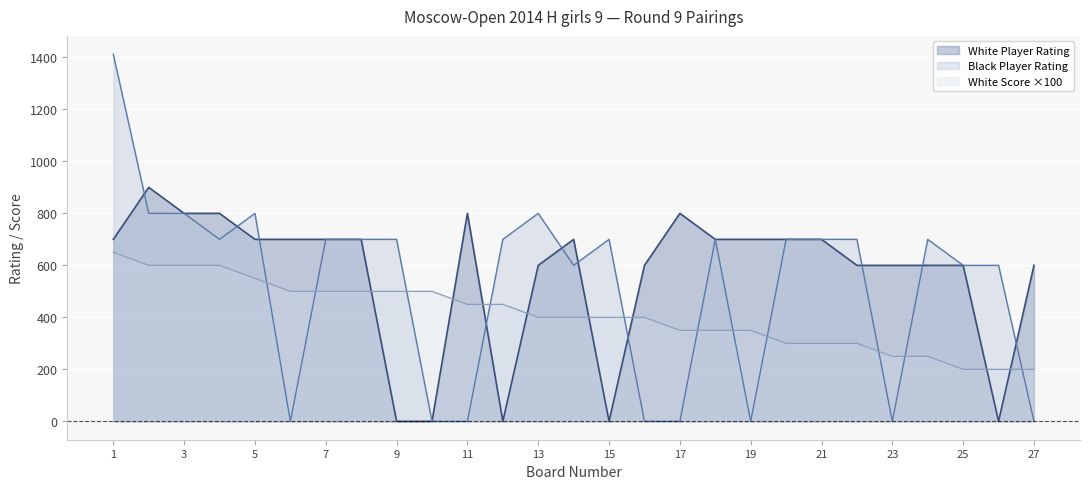

How many series are shown in this chart?

3